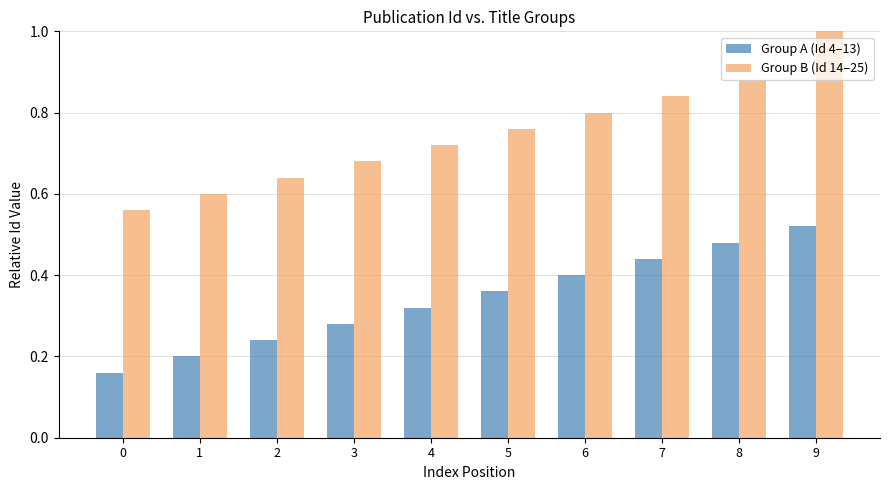

At which label does Group A (Id 4–13) reach its peak?

9